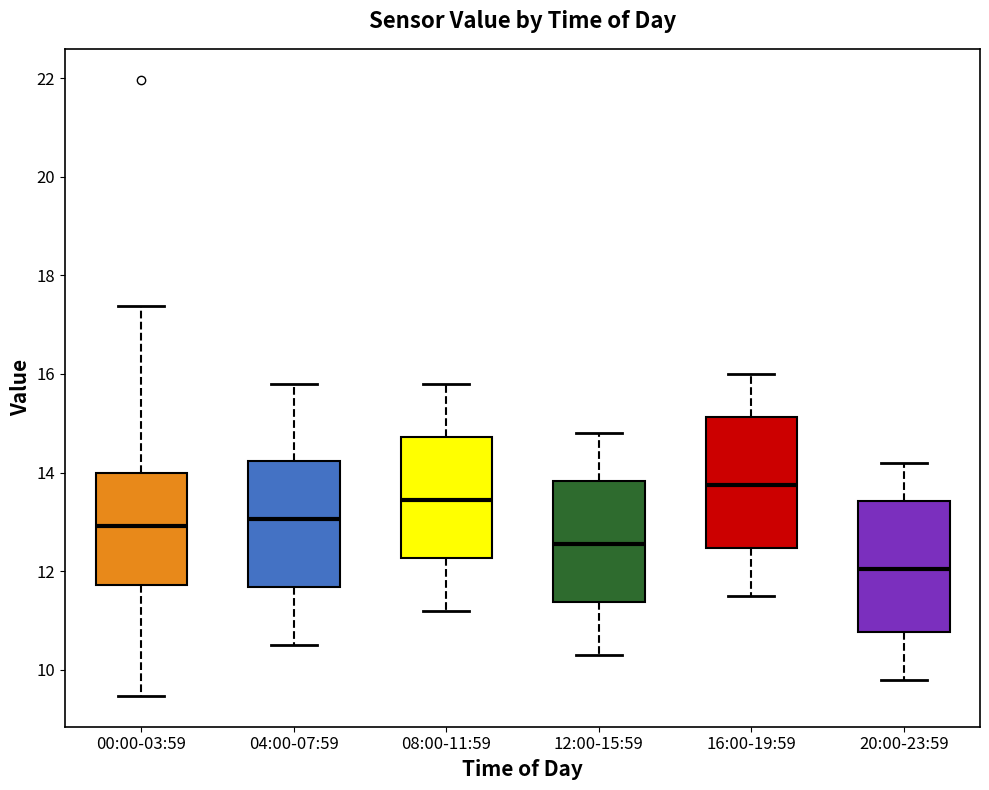

Reading left to right, read every box against the y-axis: the position of its median line, the range the box covers, and the ends of its whiskers. The values are not printed on the chart, so give them approximately, as read against the axis.

00:00-03:59: median 13.0, box 11.8 to 14.0, whiskers 9.4 to 17.4
04:00-07:59: median 13.0, box 11.6 to 14.2, whiskers 10.6 to 15.8
08:00-11:59: median 13.4, box 12.2 to 14.8, whiskers 11.2 to 15.8
12:00-15:59: median 12.6, box 11.4 to 13.8, whiskers 10.4 to 14.8
16:00-19:59: median 13.8, box 12.4 to 15.2, whiskers 11.6 to 16.0
20:00-23:59: median 12.0, box 10.8 to 13.4, whiskers 9.8 to 14.2